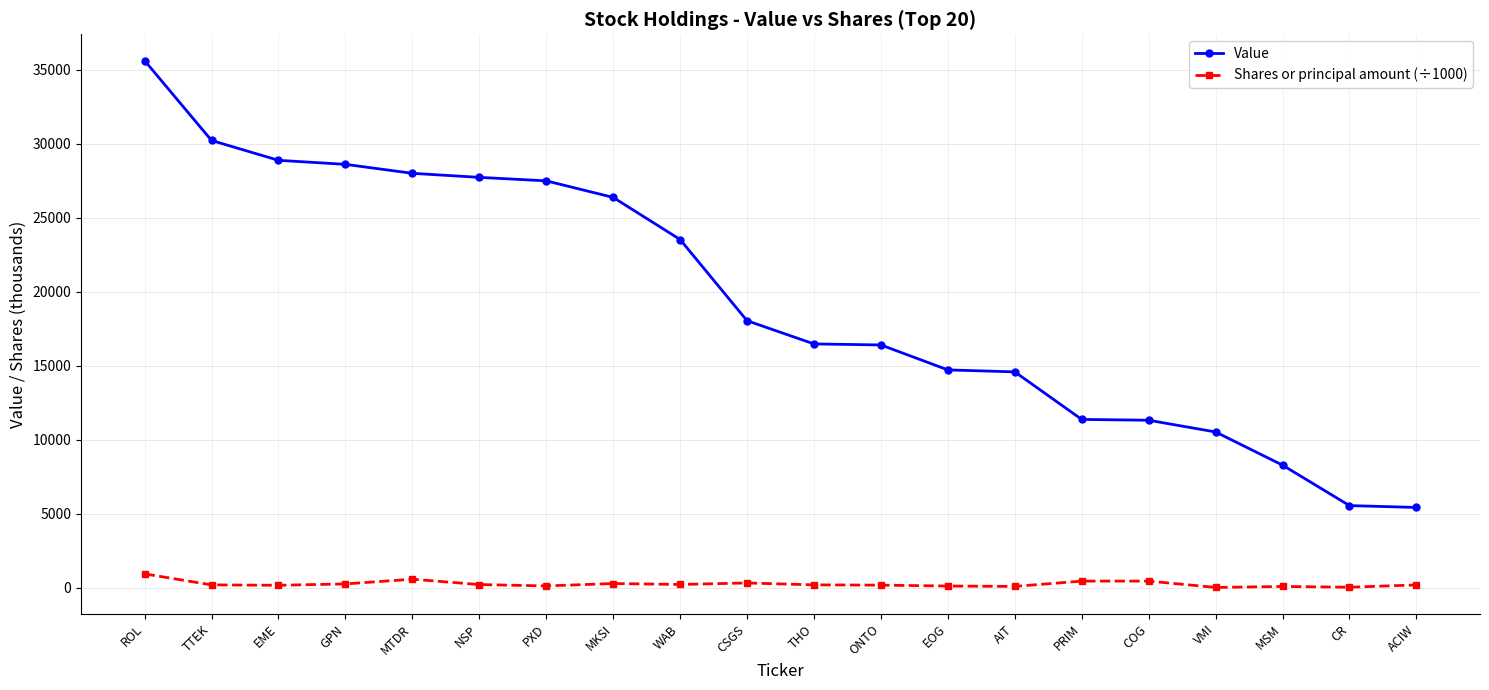

What is the total value across all series at WAB?

23769.9